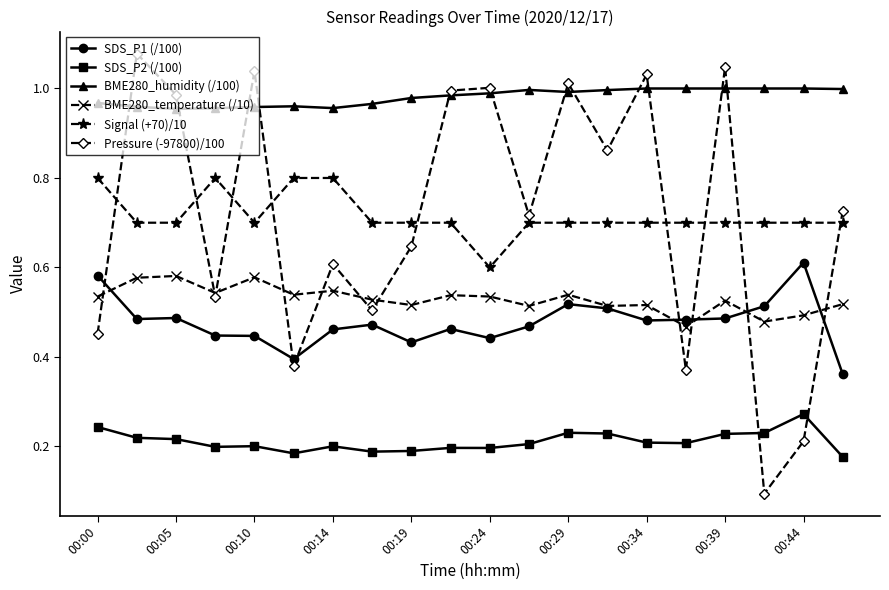

True or false: SDS_P2 (/100) and Pressure (-97800)/100 cross at least once.

True